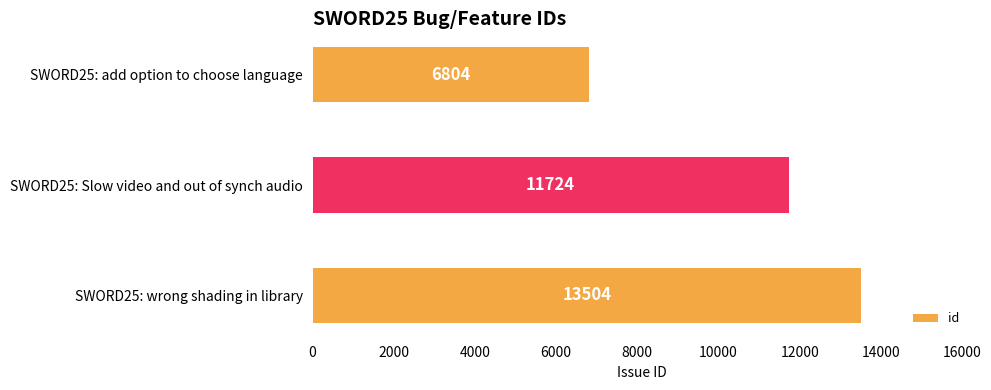

Reading bottom to top, extract all data points from this chart.

SWORD25: wrong shading in library=13504	SWORD25: Slow video and out of synch audio=11724	SWORD25: add option to choose language=6804